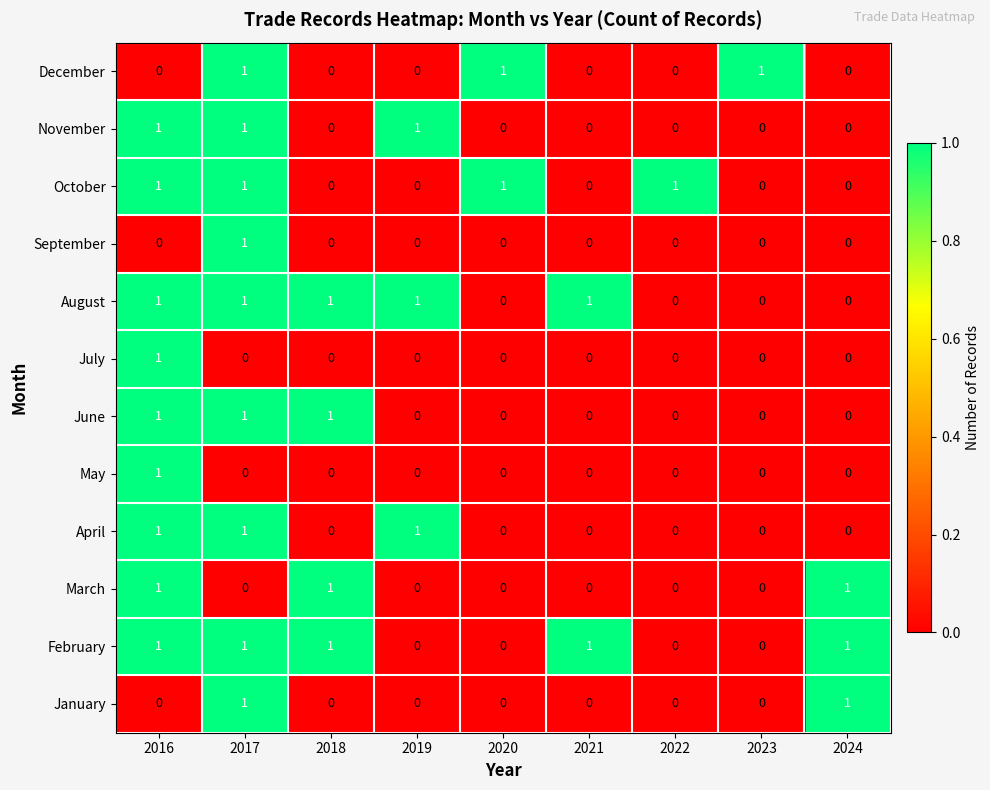

What is the total value across all series at 2017?

9